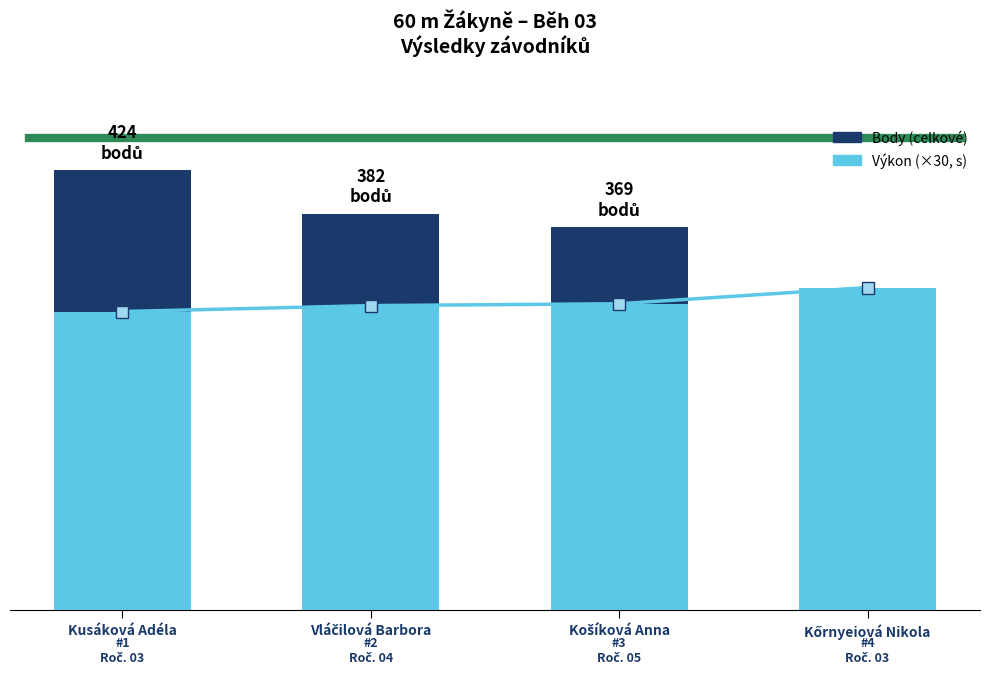

What is the difference between the Trend výkonu values at Vláčilová Barbora and Kőrnyeiová Nikola?

17.4